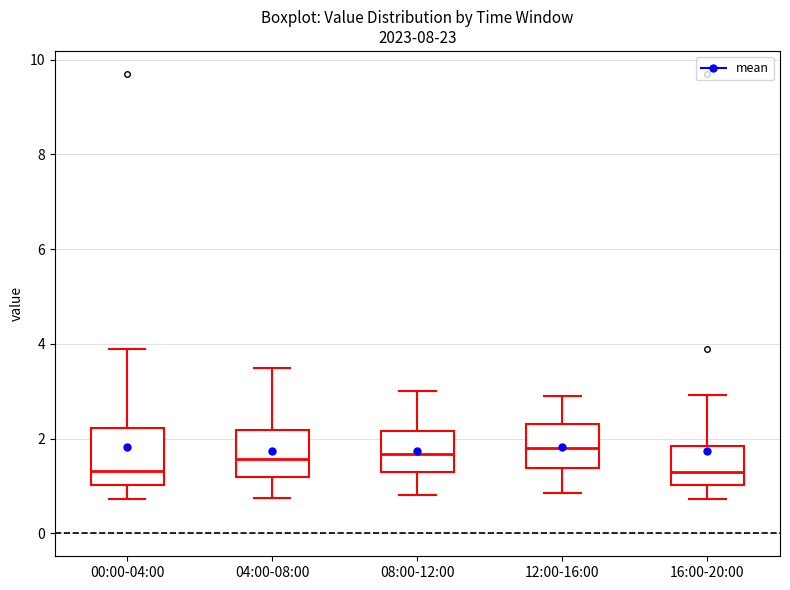

Which box is the tallest, from its lower edge to its upper edge?

00:00-04:00